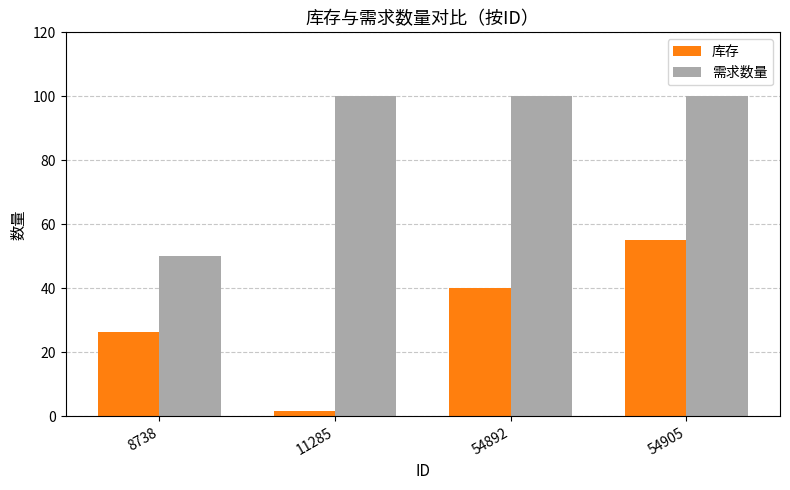

How many bars are there in total?

8